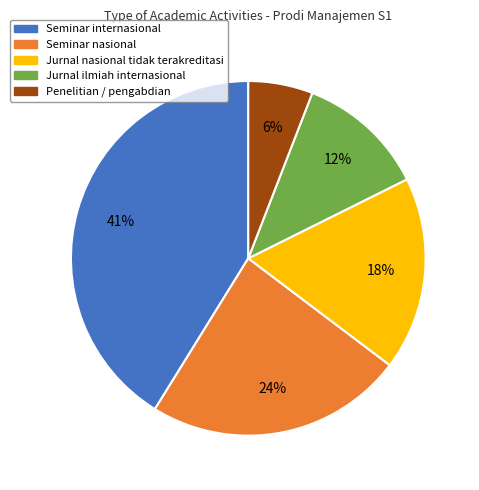

Does Jurnal ilmiah internasional represent more than half of the total?

No